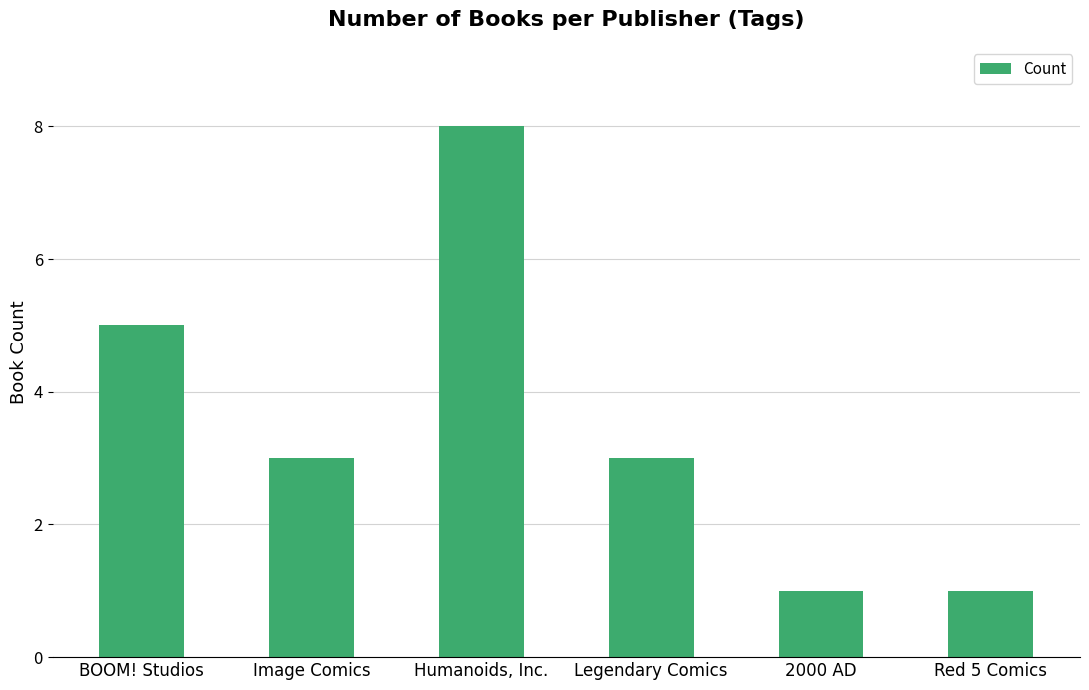

What is the value of the 2nd bar from the left?

3